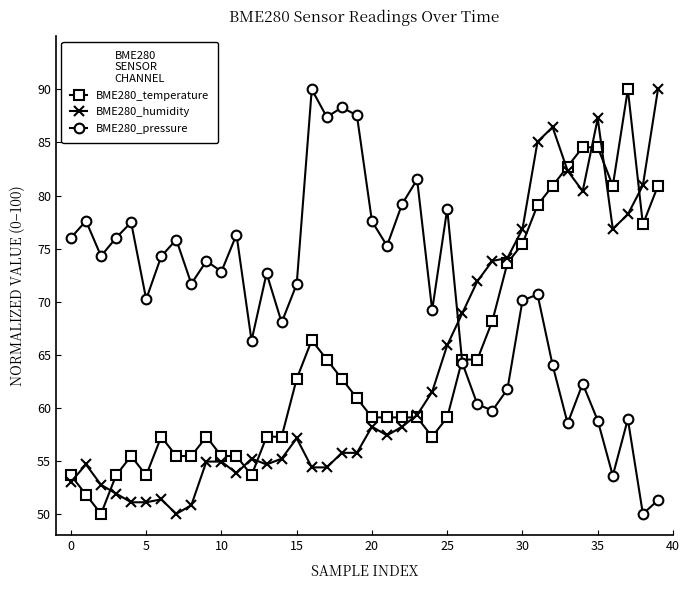

What is the value of the BME280_temperature point at the 12th from the left?

55.5